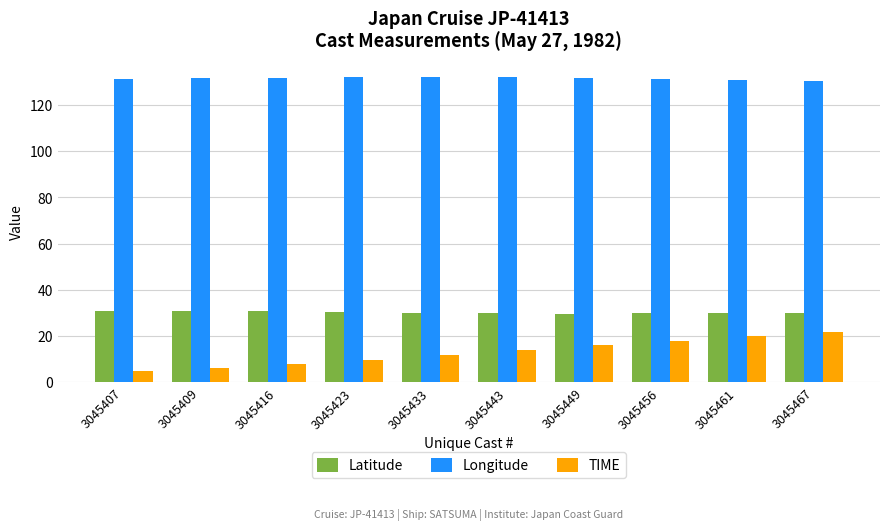

What is the difference between the Longitude values at 3045461 and 3045423?

1.2